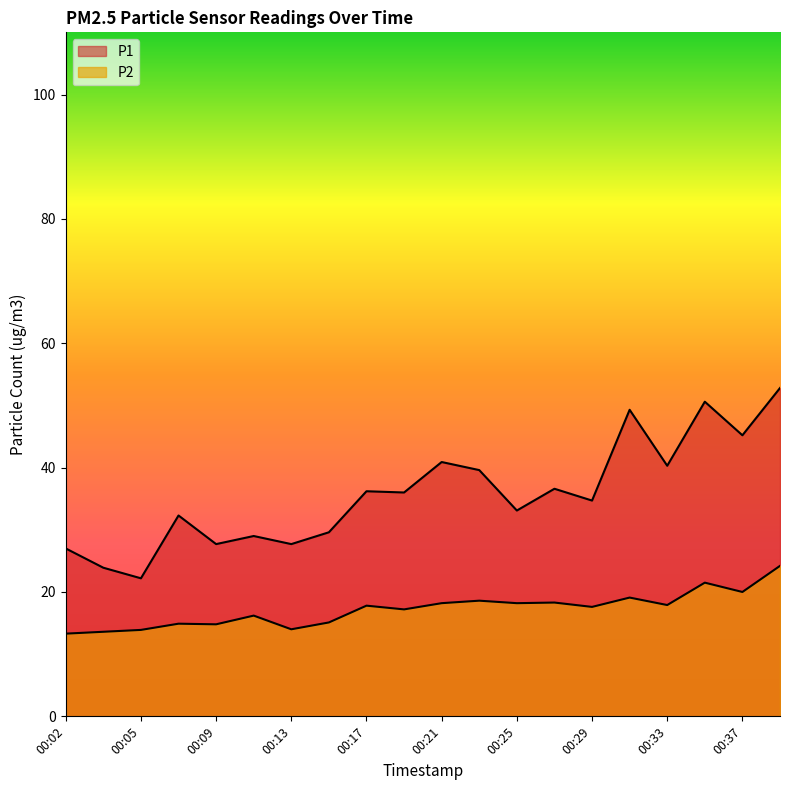

True or false: P2 has a value of 13.3 at 00:02.

True